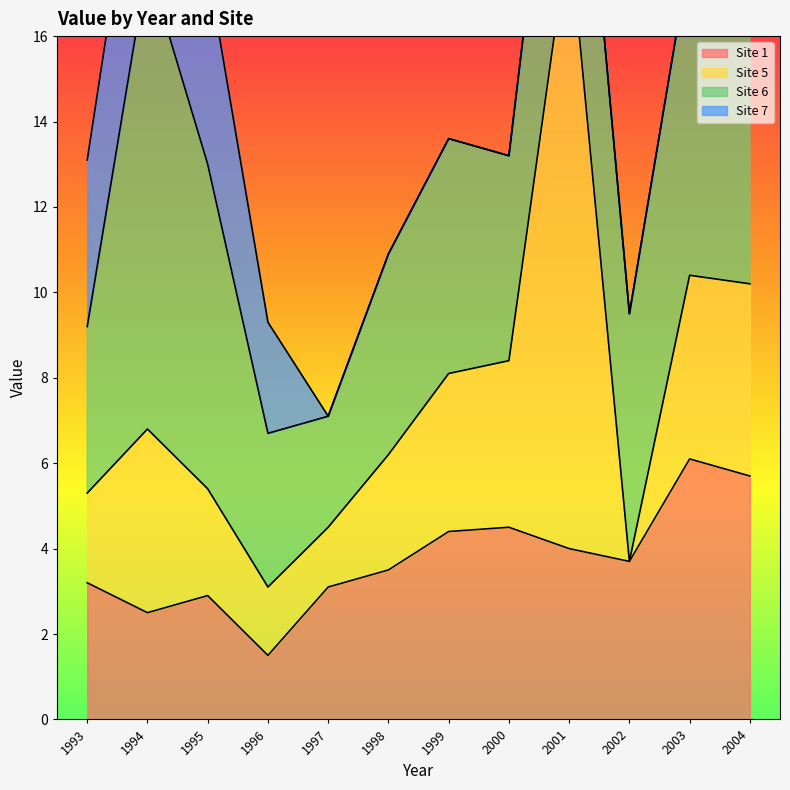

Which series changed the most between 1995 and 2002?

Site 7